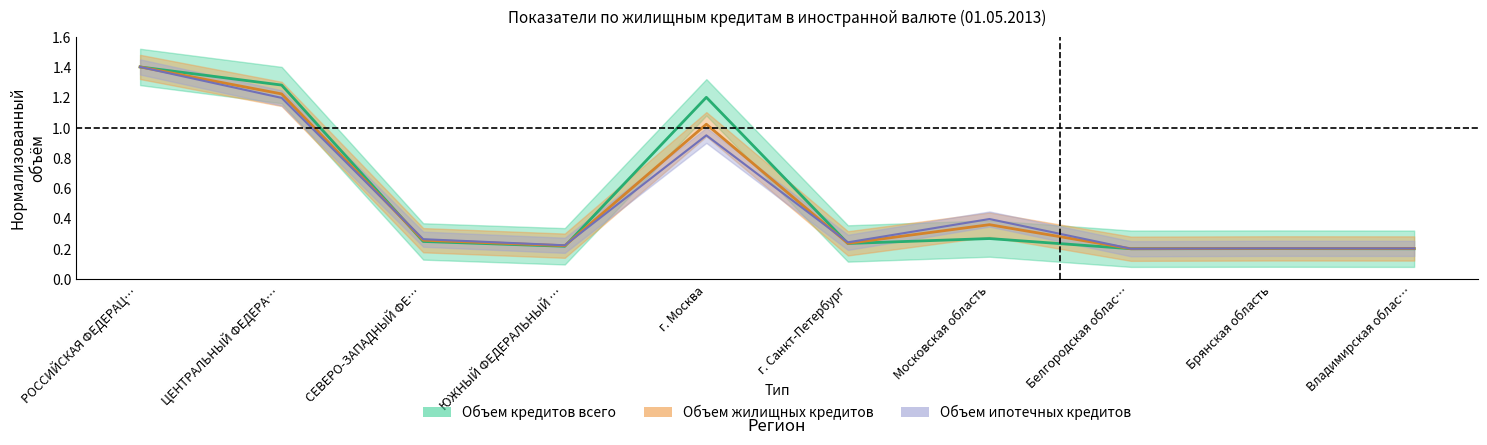

At how many categories does at least one series exceed 0?

10